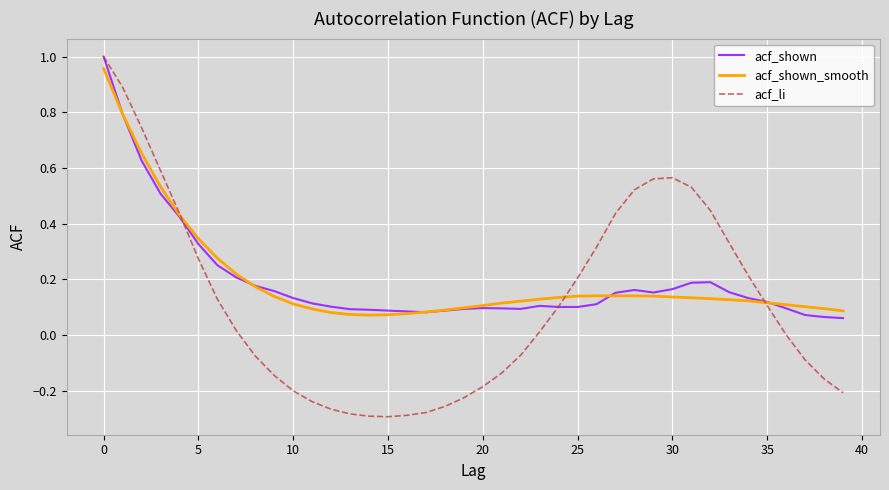

Which series has the largest range (max minus min)?

acf_li